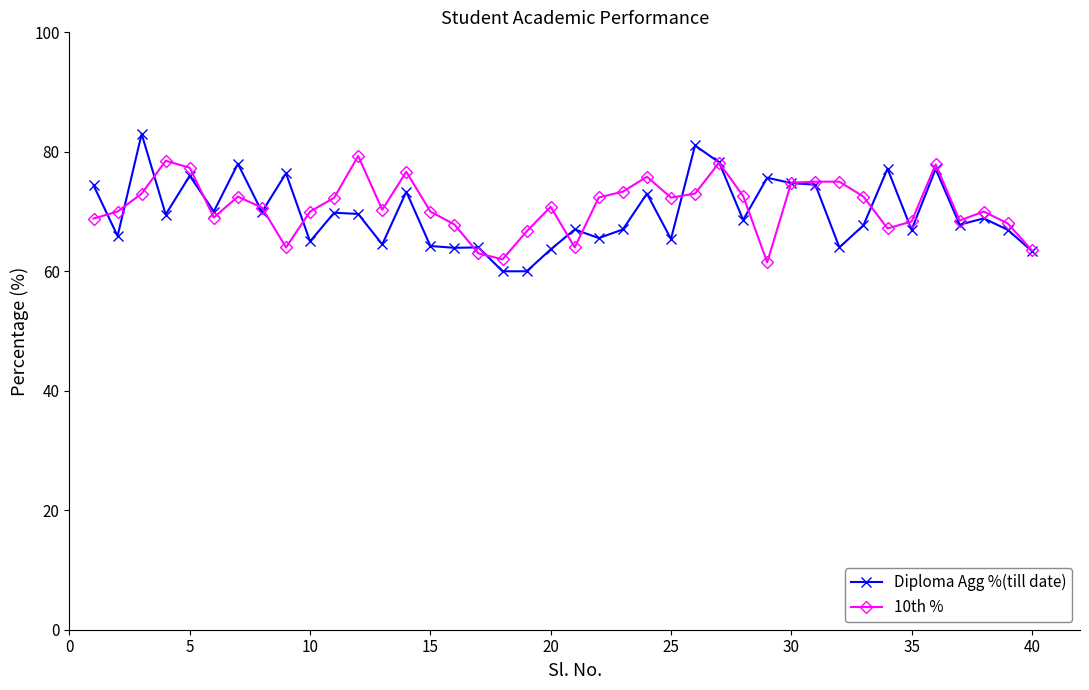

What is the average value of the Diploma Agg %(till date) series?

69.8